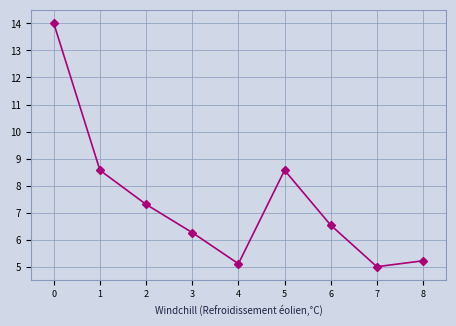

What is the smallest value displayed?

5.0